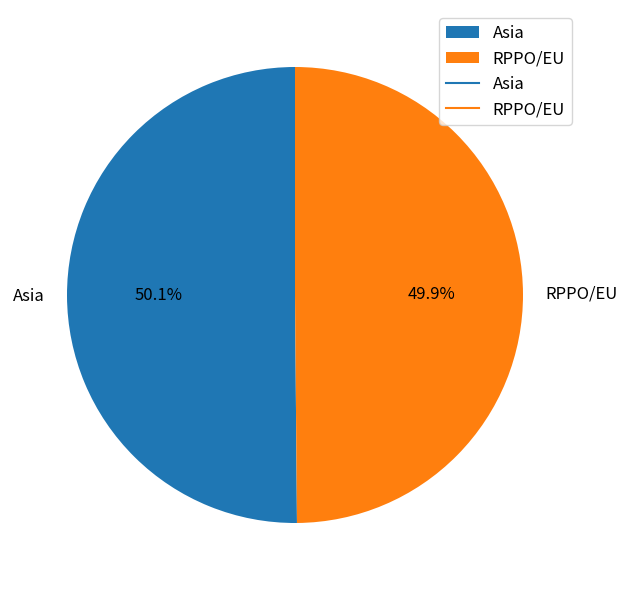

How many slices are in this pie chart?

2